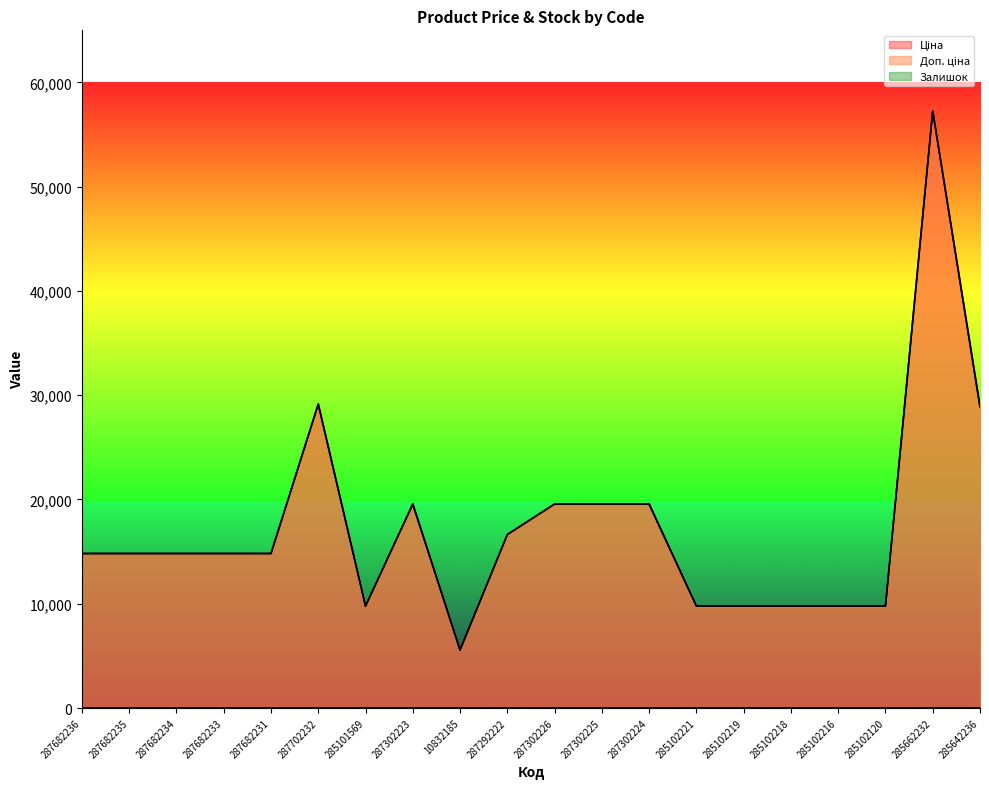

How many interior local peaks does the Доп. ціна series have?

3